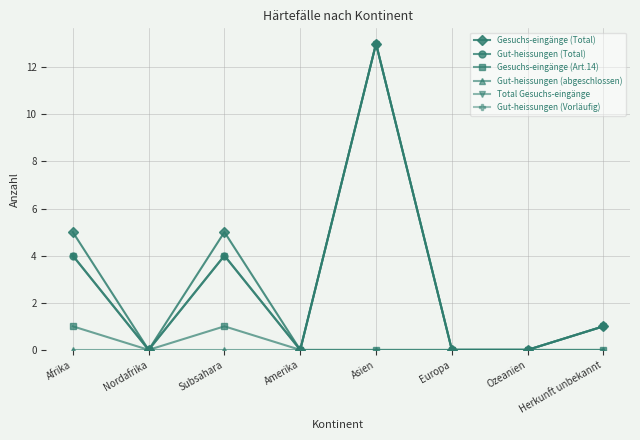

Is this an area chart (filled region under the line)?

No